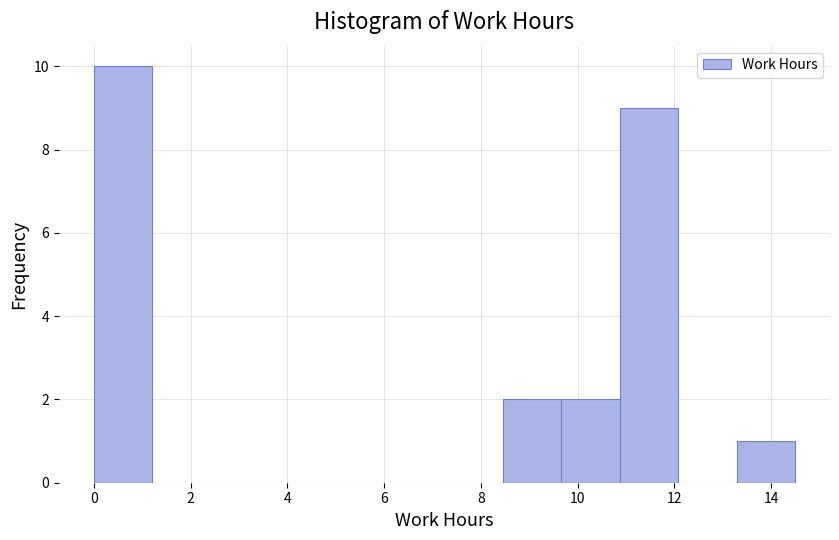

Reading left to right, transcribe this chart: for each bar, give the range it covers on the x-axis and its height. Neither the bar edges nor the heights are printed on the chart, so give them approximately, as read against the axes.

0.0 to 1.2: 10
1.2 to 2.4: 0
2.4 to 3.6: 0
3.6 to 4.8: 0
4.8 to 6.0: 0
6.0 to 7.2: 0
7.2 to 8.4: 0
8.4 to 9.6: 2
9.6 to 10.8: 2
10.8 to 12.0: 9
12.0 to 13.2: 0
13.2 to 14.4: 1